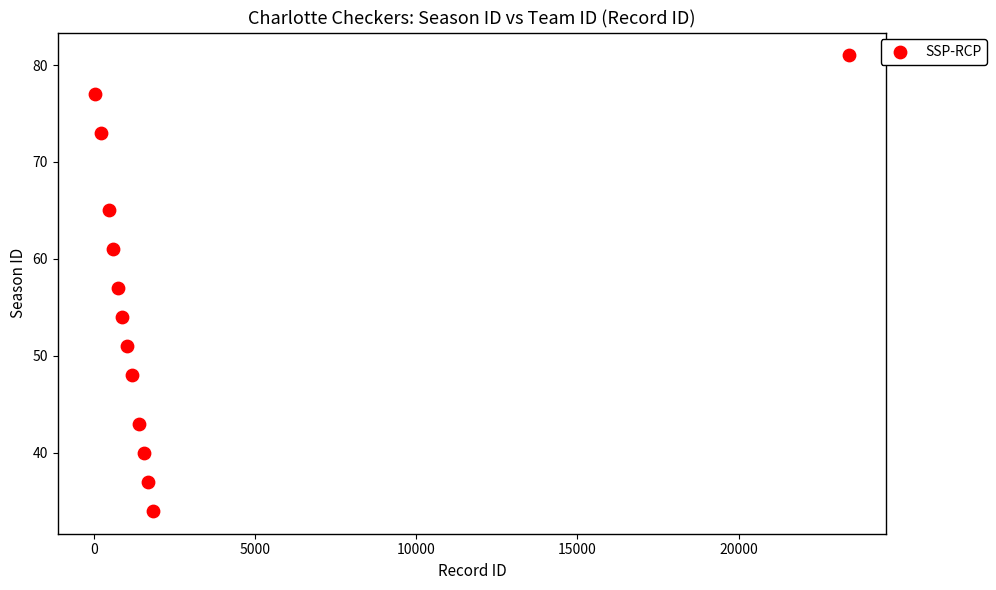

What is the range of Y values (max minus min)?

47